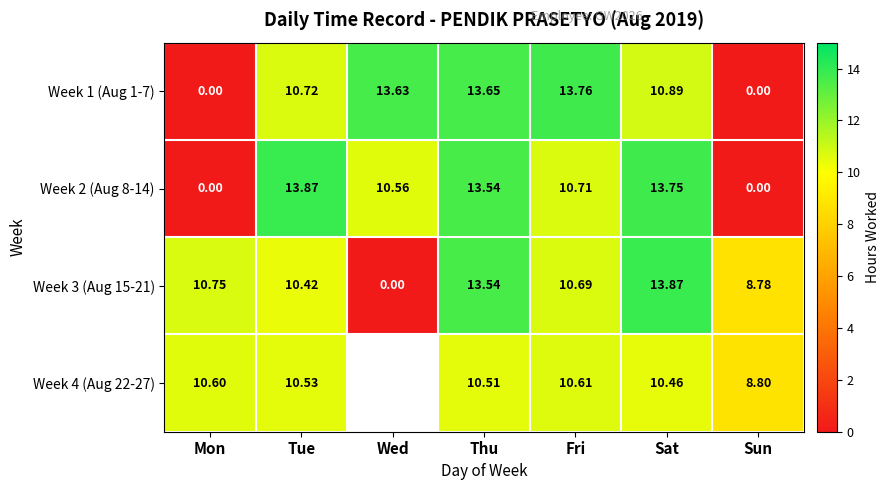

At which label is Week 1 (Aug 1-7) closest to 6?

Tue